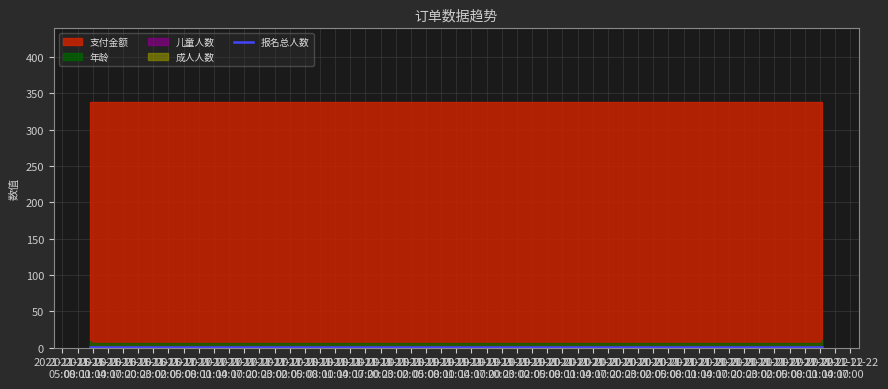

Reading left to right, transcribe all the data shown in this chart.

支付金额: 338	338	338
报名总人数: 1	1	1
成人人数: 0	0	0
儿童人数: 1	1	1
年龄: 9	6	10